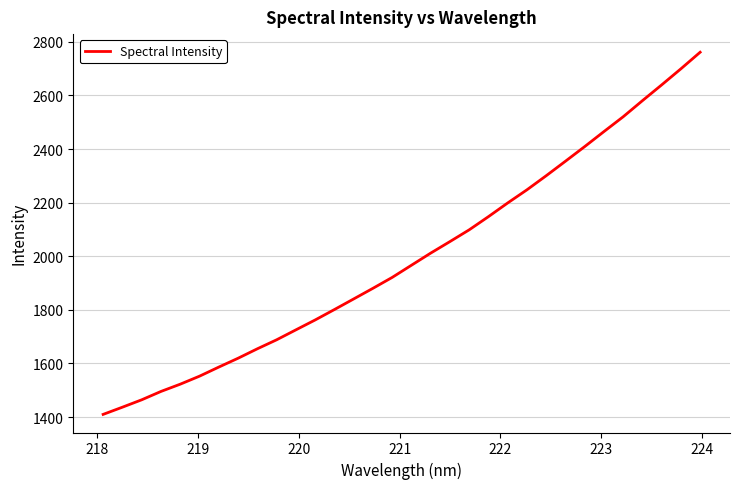

What is the minimum value shown in the chart?

1409.8